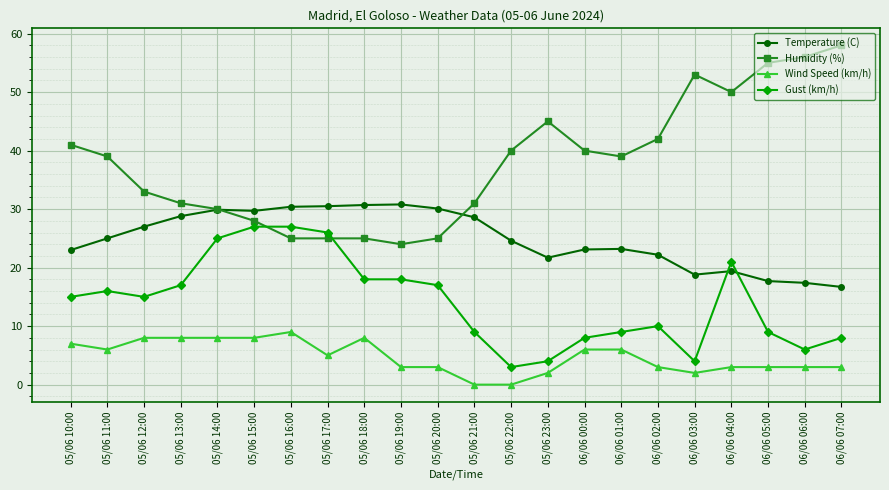

What are all the series names shown in the legend?

Temperature (C), Humidity (%), Wind Speed (km/h), Gust (km/h)